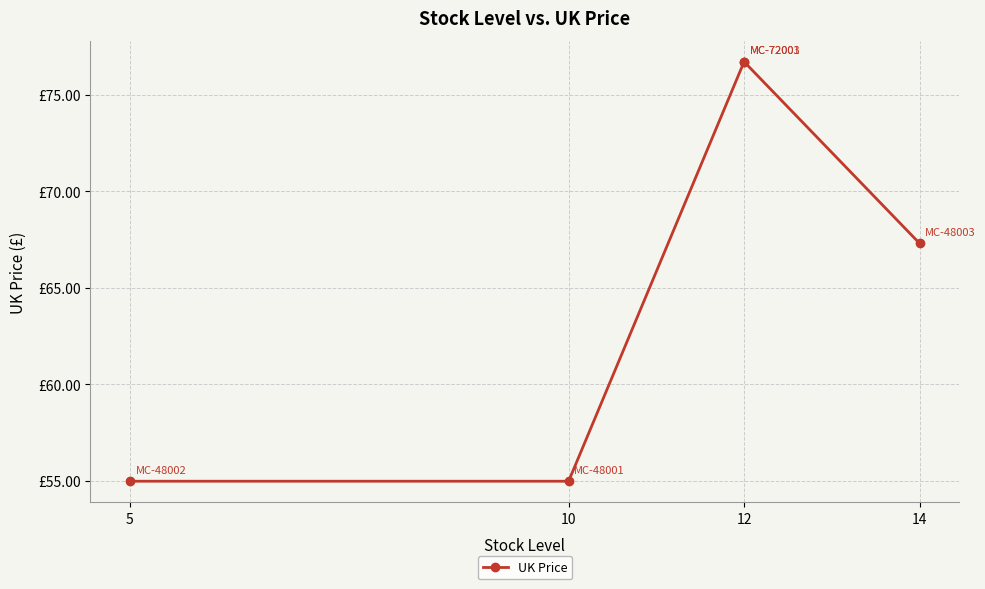

The value at 12 is 113.7. True or false?

False